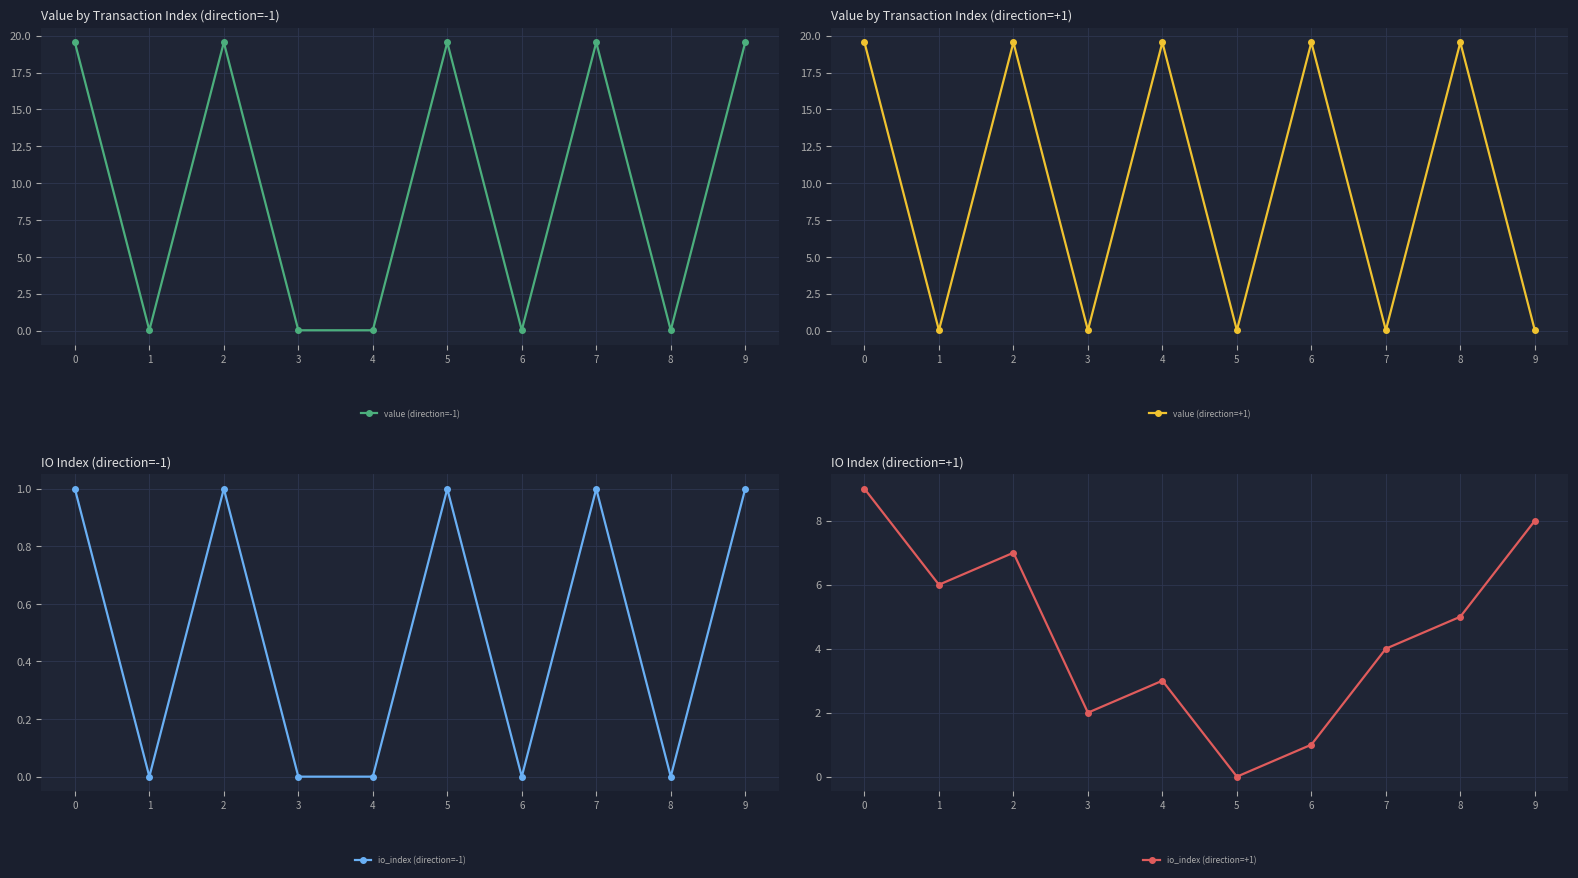

At how many categories does at least one series exceed 3?

9